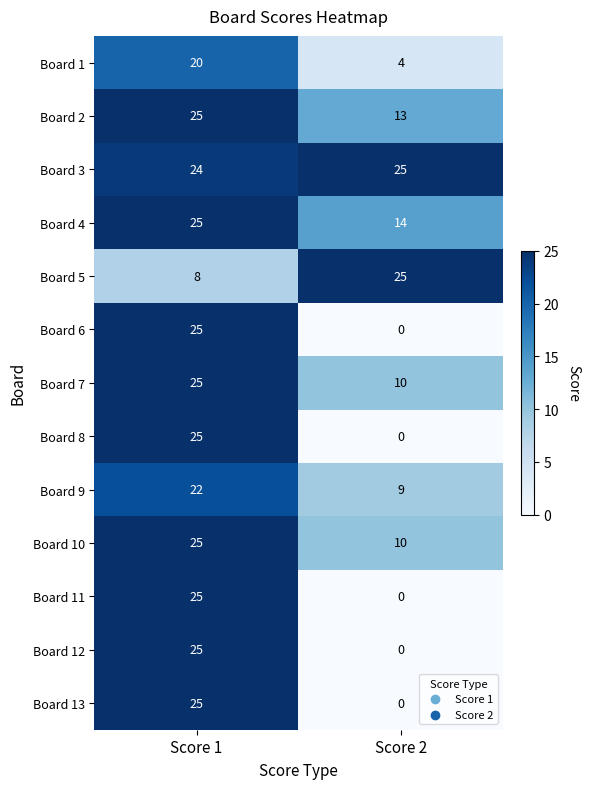

Which series has the largest total across all categories?

Board 3